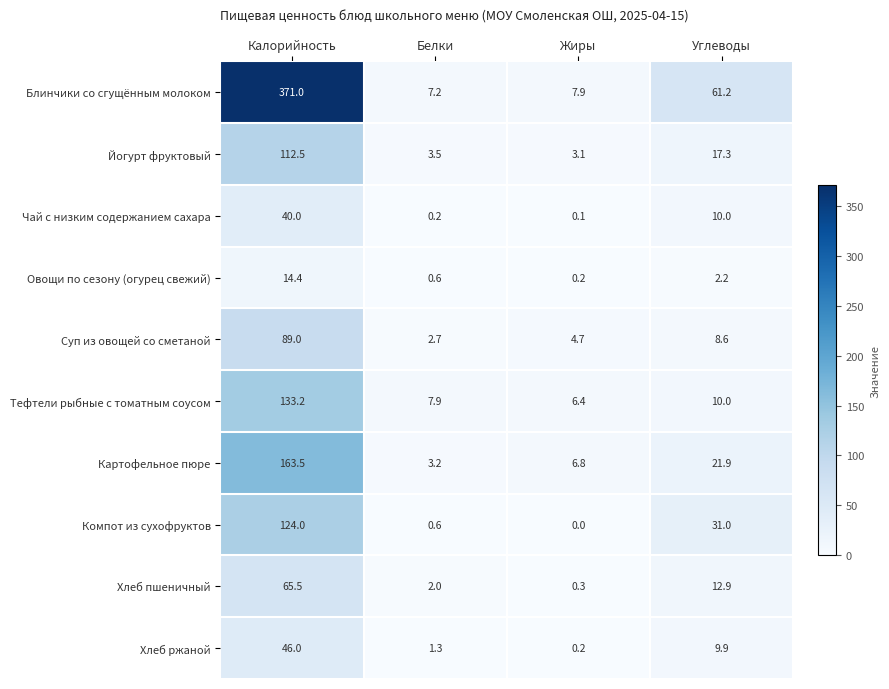

What is the total value across all series at Углеводы?

185.0